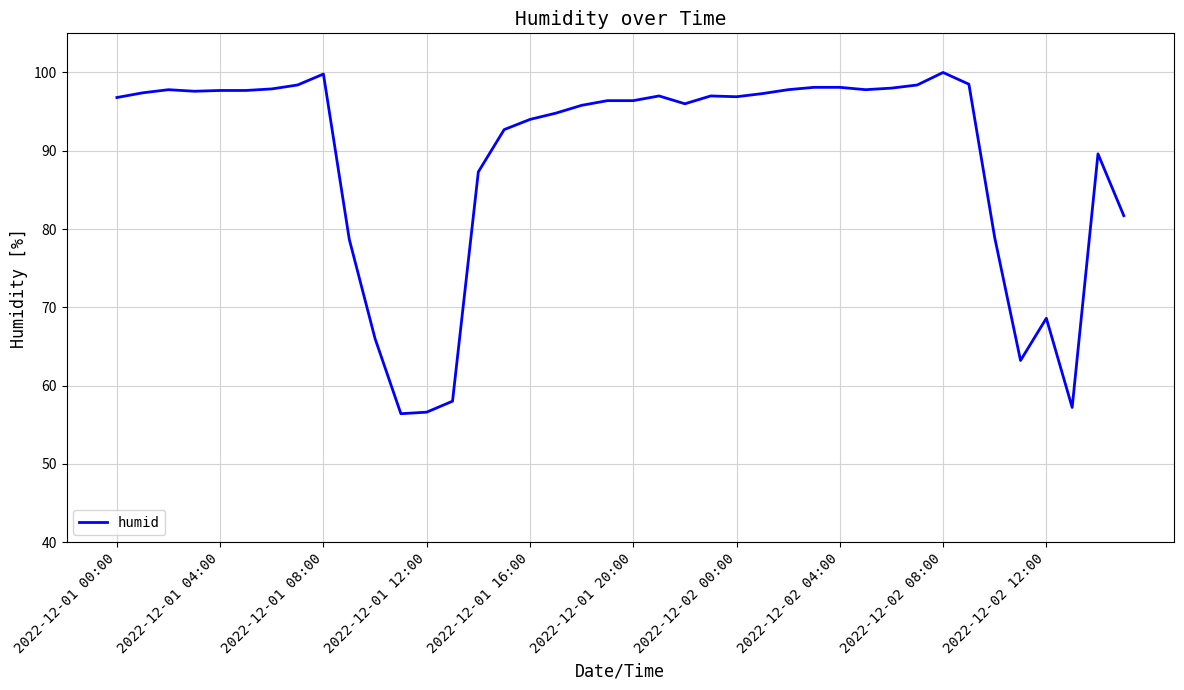

What is the maximum value shown in the chart?

100.0